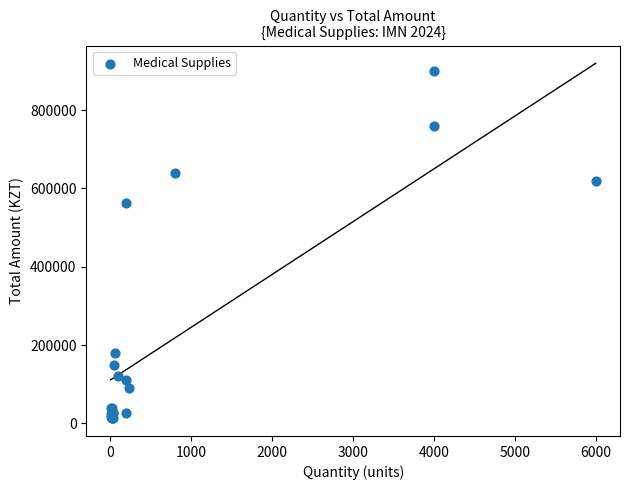

What Y value in the scatter plot is closest to 456500?

564000